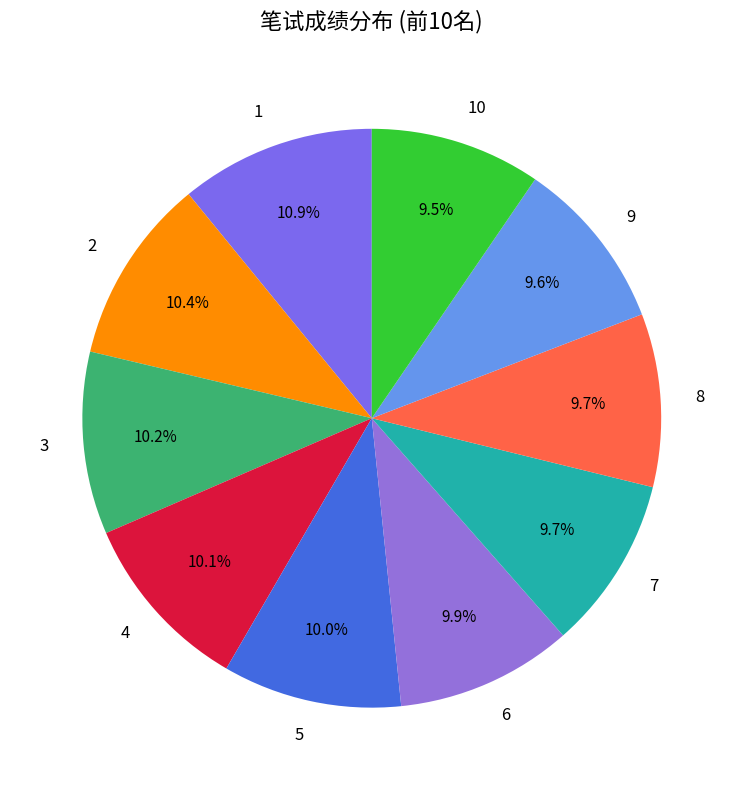

Count the number of slices in the pie.

10